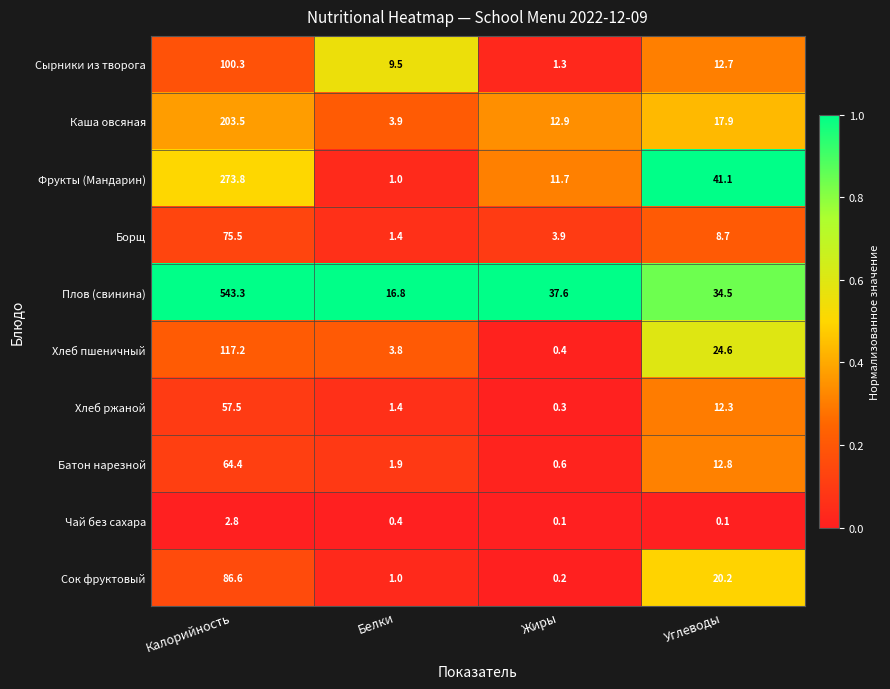

Rank the series at Жиры from highest to lowest value.

Плов (свинина), Каша овсяная, Фрукты (Мандарин), Борщ, Сырники из творога, Батон нарезной, Хлеб пшеничный, Хлеб ржаной, Сок фруктовый, Чай без сахара